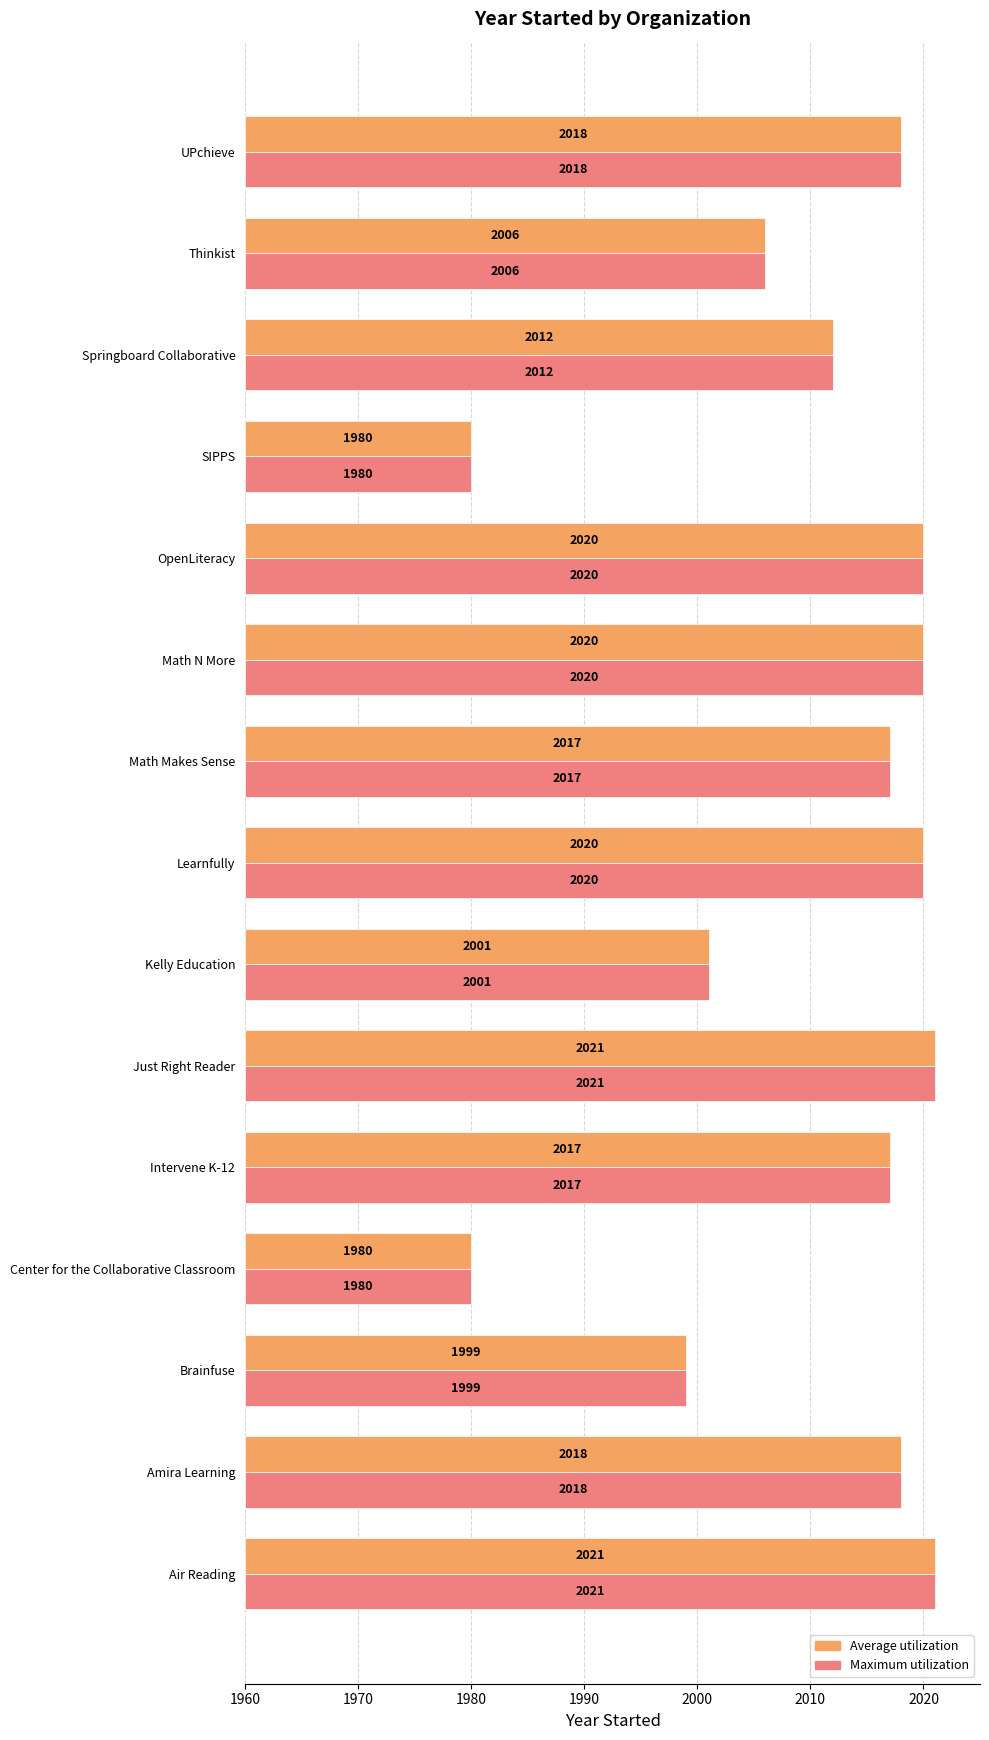

Which has a higher value, SIPPS or Math Makes Sense?

Math Makes Sense